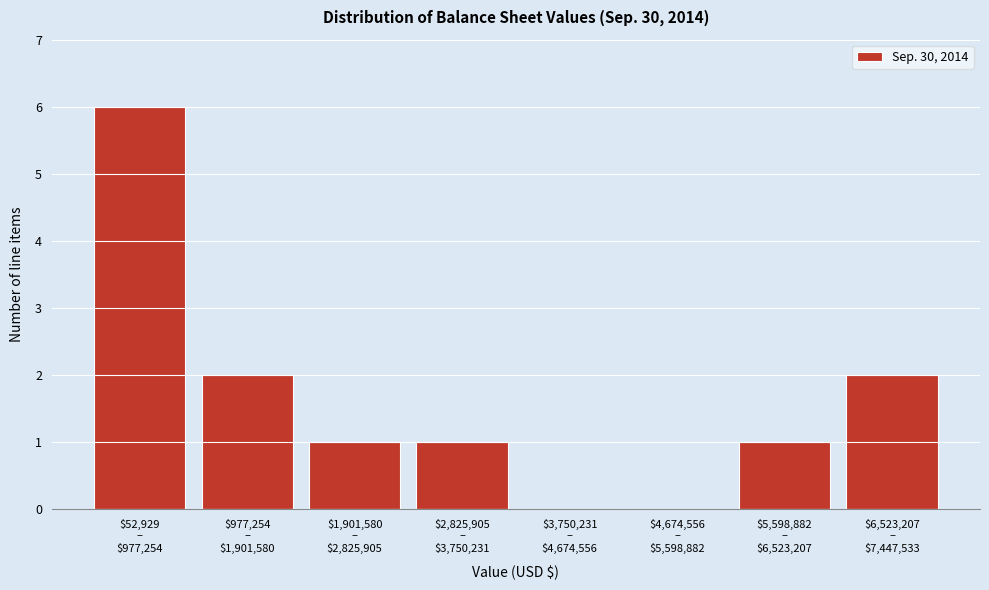

What is the sum of all values?

13